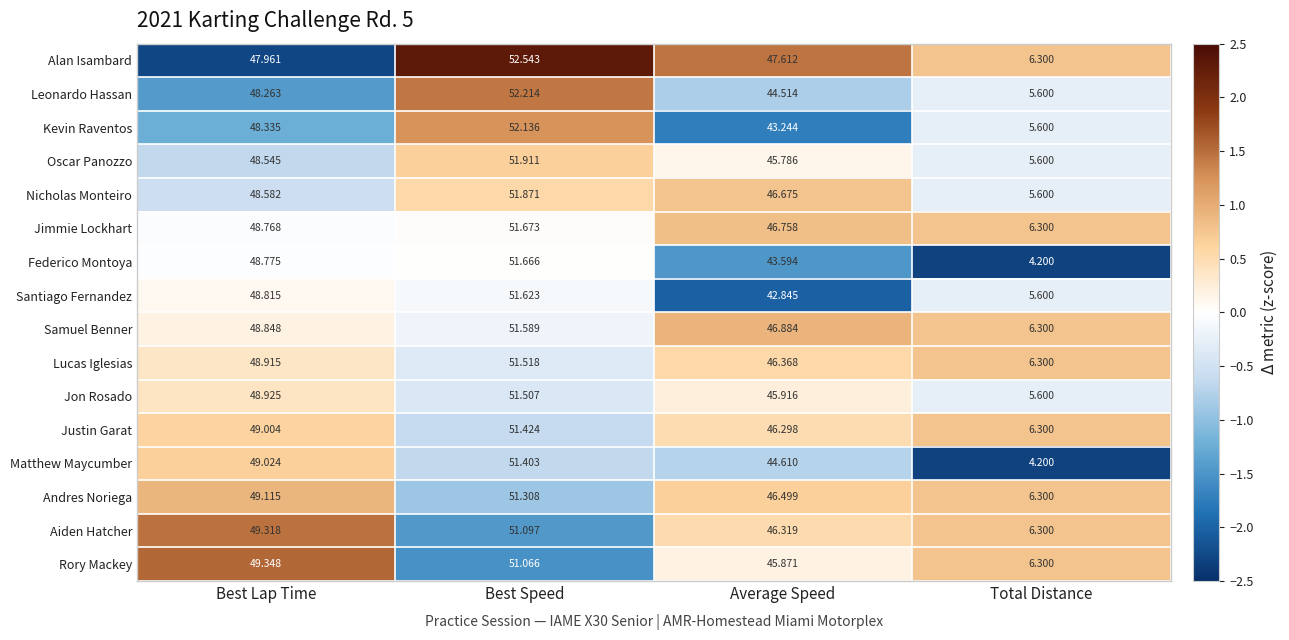

How many data points in Lucas Iglesias are above 48?

2